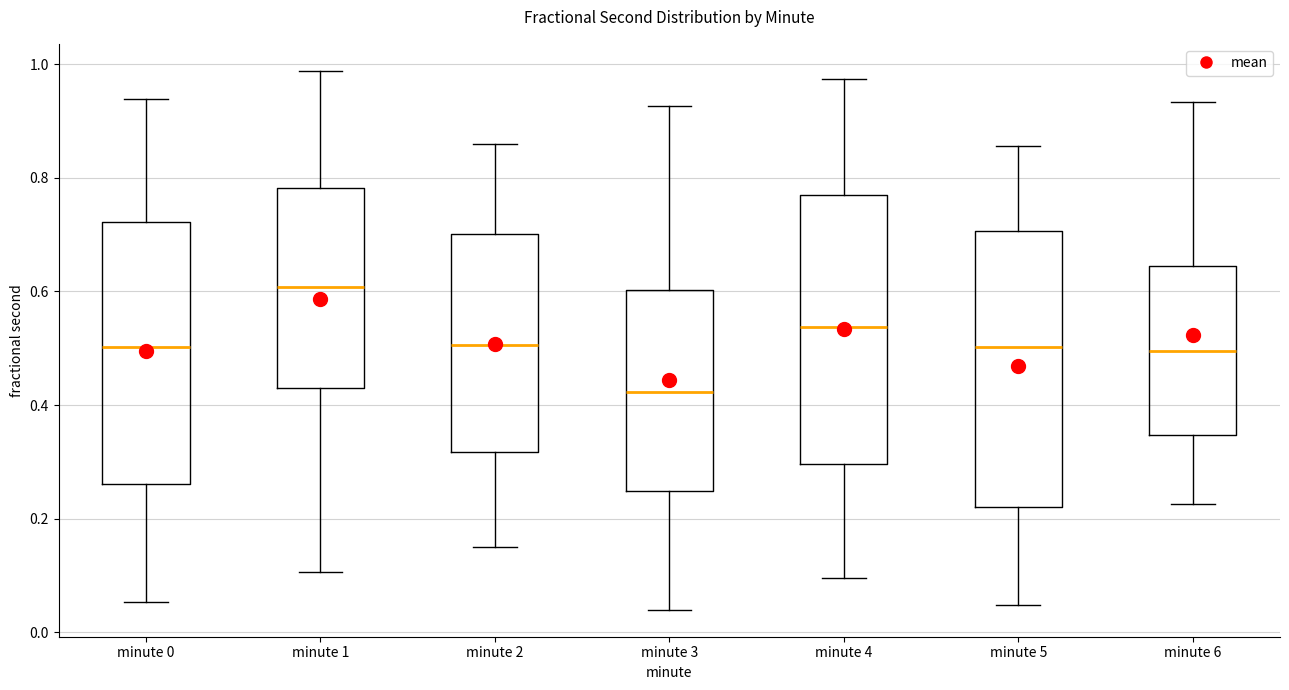

Reading left to right, read every box against the y-axis: the position of its median line, the range the box covers, and the ends of its whiskers. The values are not printed on the chart, so give them approximately, as read against the axis.

minute 0: median 0.50, box 0.26 to 0.72, whiskers 0.06 to 0.94
minute 1: median 0.60, box 0.44 to 0.78, whiskers 0.10 to 0.98
minute 2: median 0.50, box 0.32 to 0.70, whiskers 0.16 to 0.86
minute 3: median 0.42, box 0.24 to 0.60, whiskers 0.04 to 0.92
minute 4: median 0.54, box 0.30 to 0.76, whiskers 0.10 to 0.98
minute 5: median 0.50, box 0.22 to 0.70, whiskers 0.04 to 0.86
minute 6: median 0.50, box 0.34 to 0.64, whiskers 0.22 to 0.94